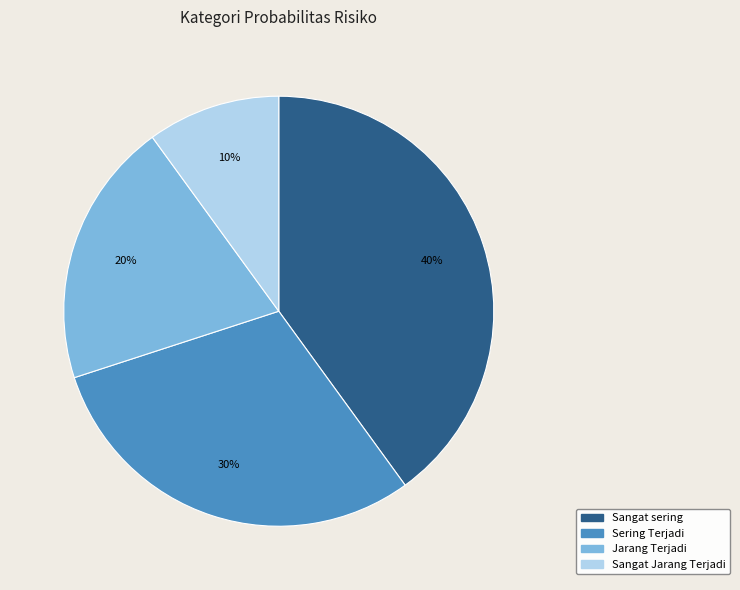

To the nearest percent, what portion does Sering Terjadi represent?

30%